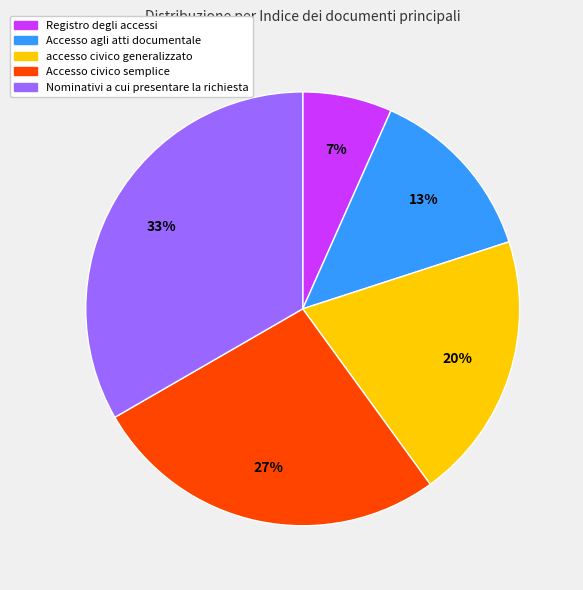

The accesso civico generalizzato slice represents 20% of the pie. True or false?

True